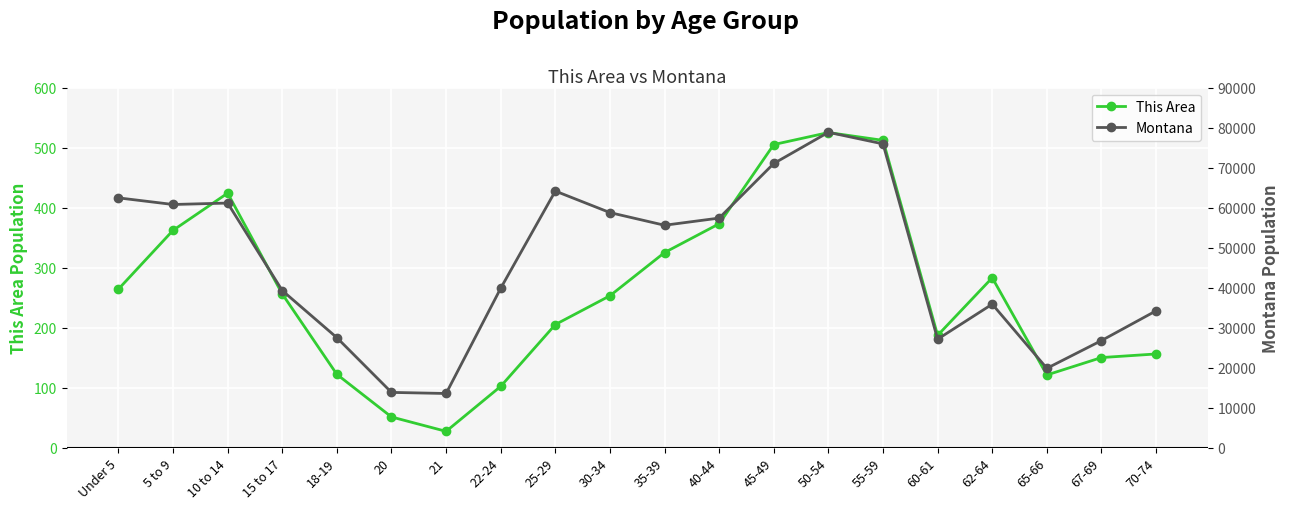

Rank the categories by This Area value from lowest to highest.

21, 20, 22-24, 65-66, 18-19, 67-69, 70-74, 60-61, 25-29, 30-34, 15 to 17, Under 5, 62-64, 35-39, 5 to 9, 40-44, 10 to 14, 45-49, 55-59, 50-54